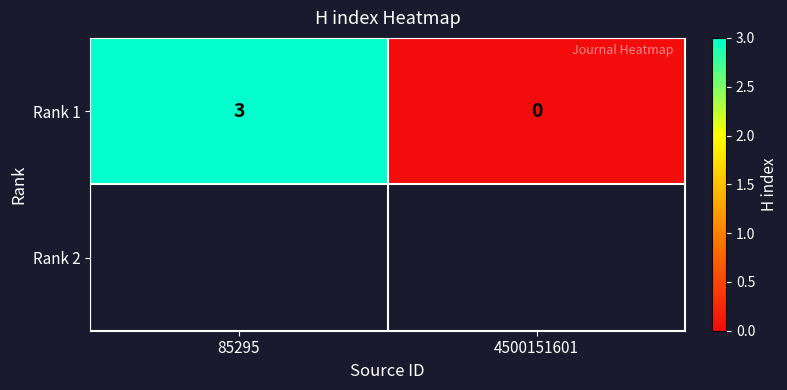

Between 4500151601 and 85295, which is larger?

85295